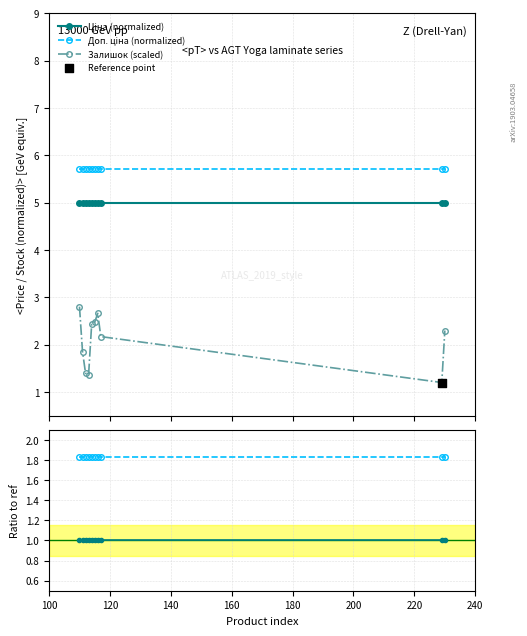

Which series has the largest Y range (max minus min)?

Залишок (scaled)